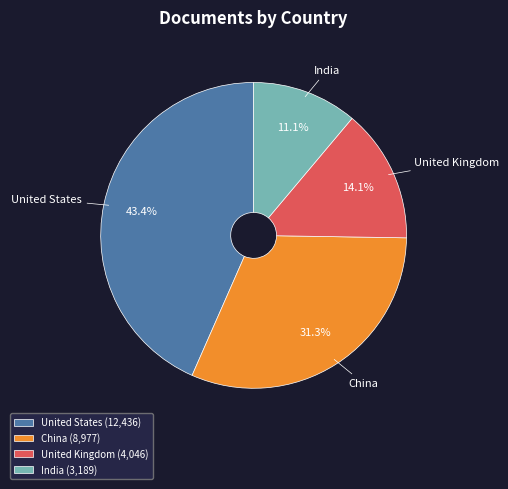

What percentage is the United Kingdom slice, to the nearest percent?

14%